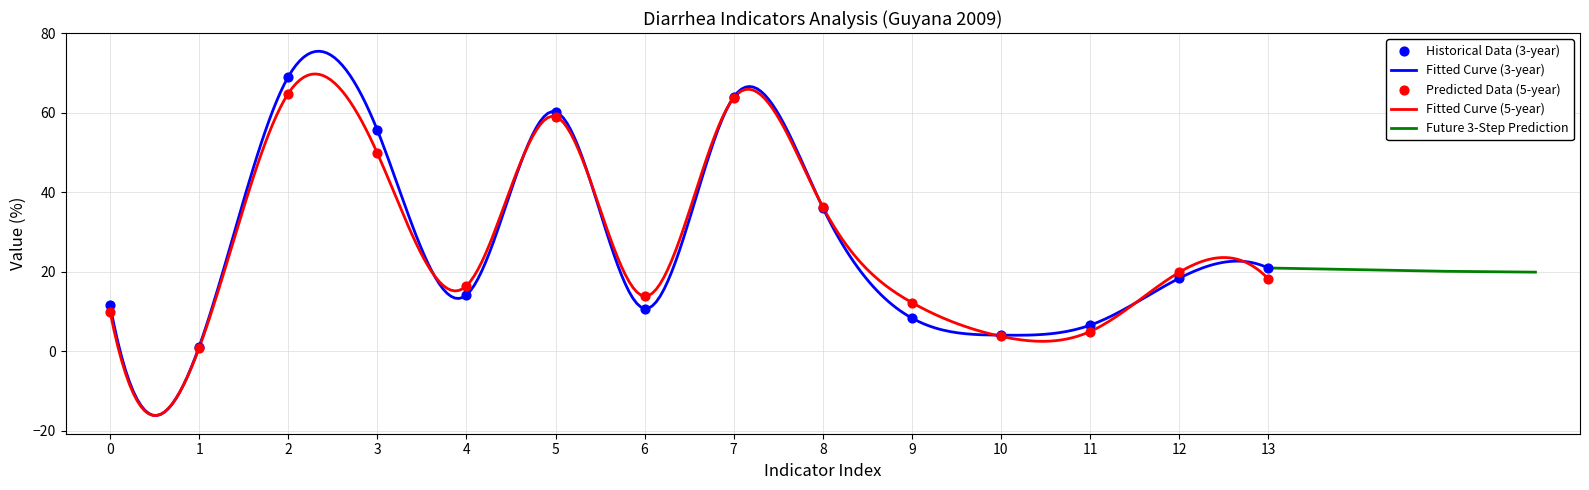

What is the minimum value for Fitted Curve (5-year)?

-16.2